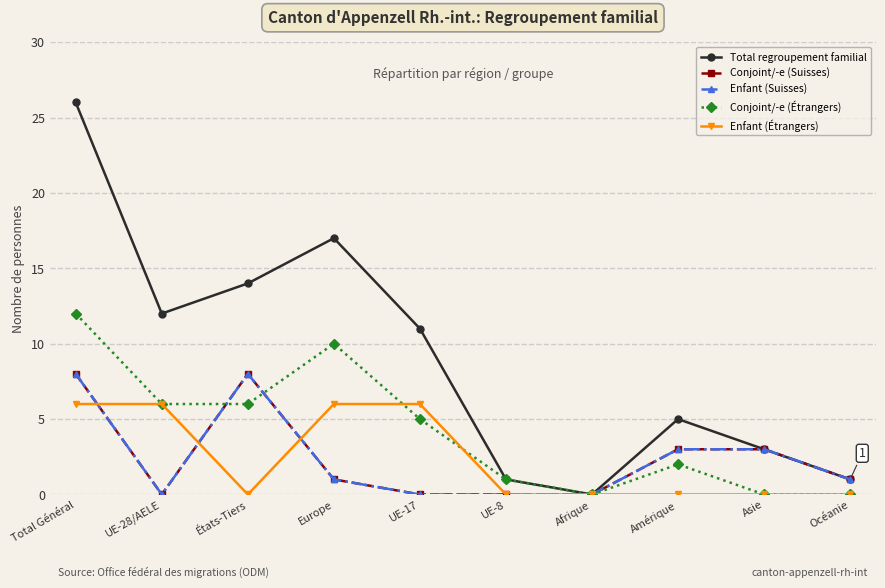

Read the Total regroupement familial value at UE-17, to the nearest 5.

10